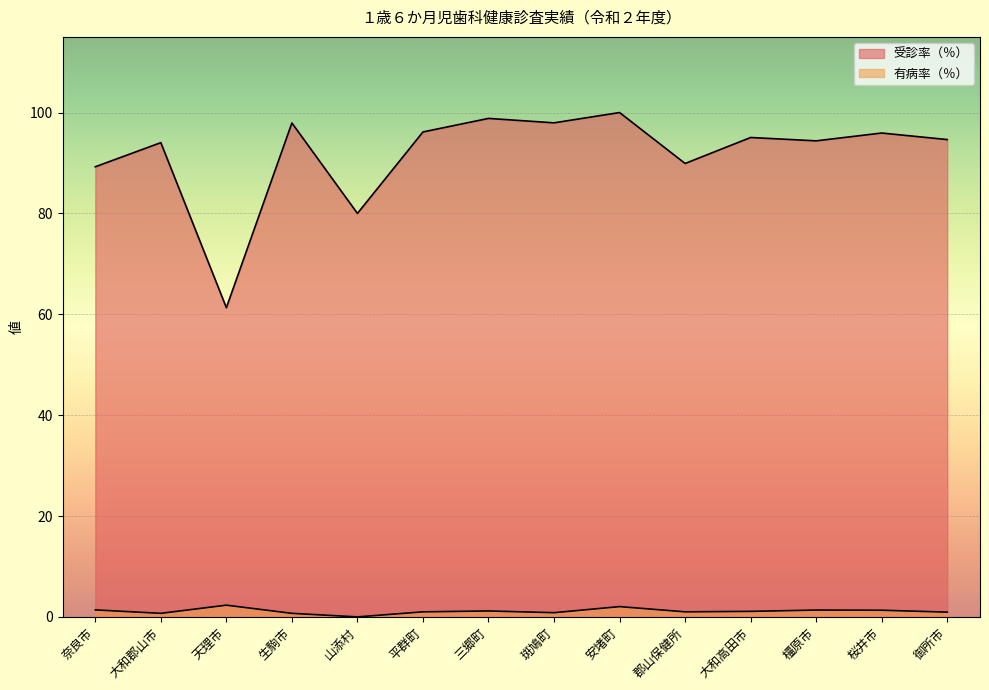

At which category is the sum across all series the highest?

安堵町